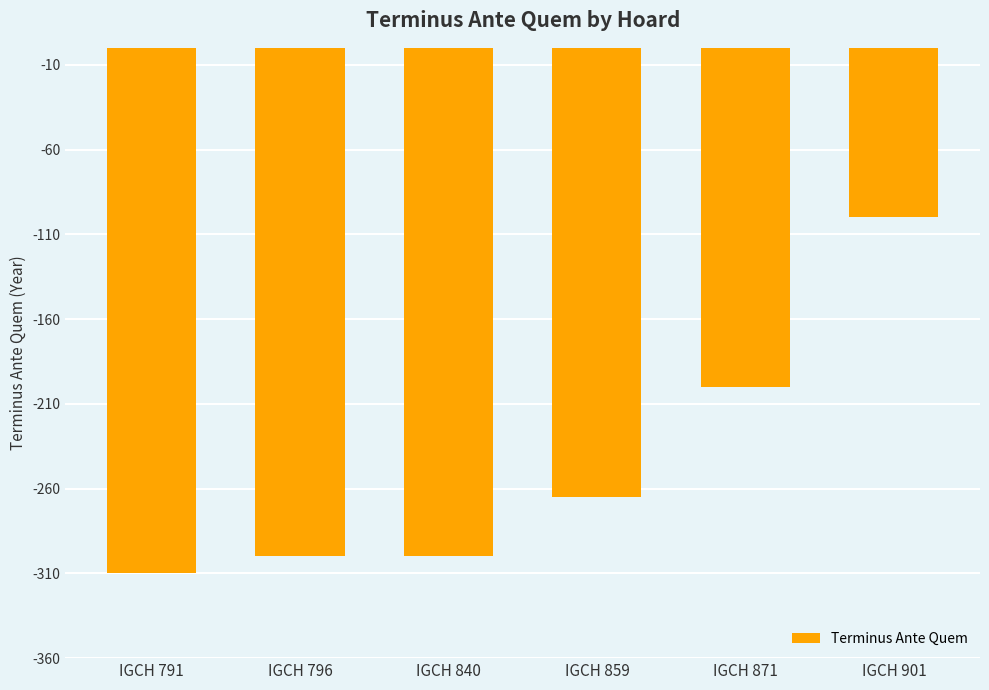

Between IGCH 859 and IGCH 901, which is larger?

IGCH 901